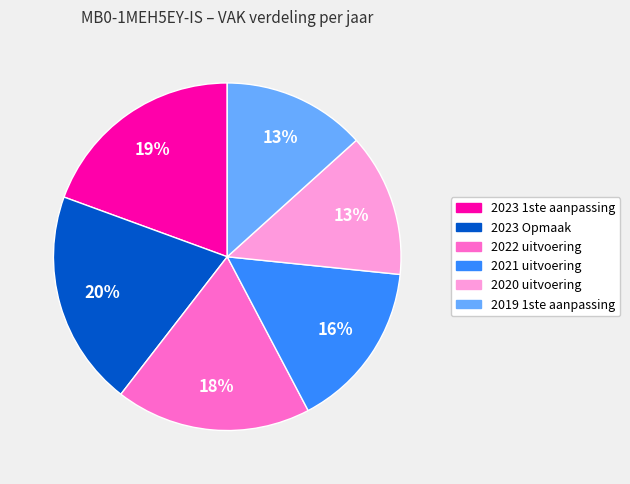

Does any single category account for the majority?

No